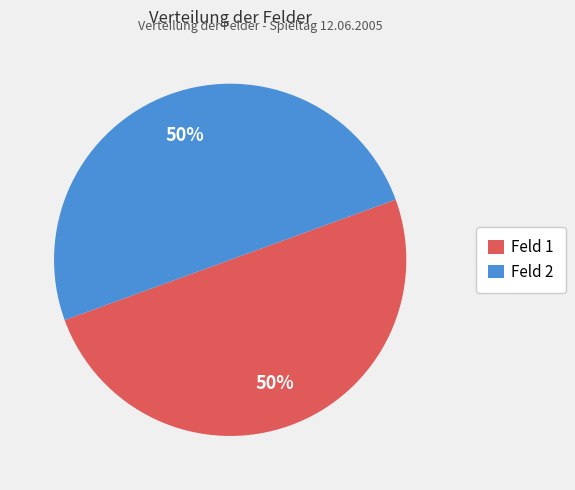

To the nearest percent, what percentage of the pie is Feld 1?

50%